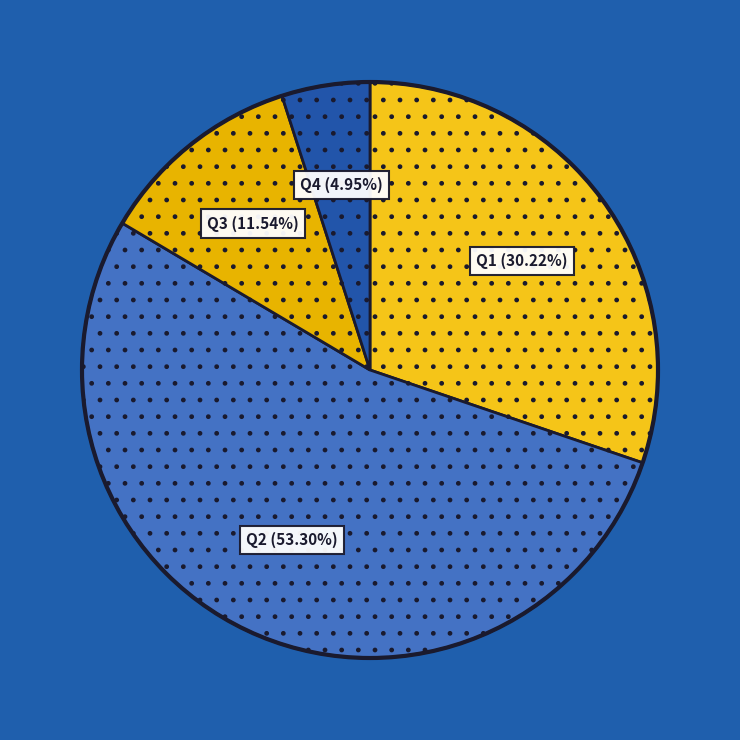

What is the smallest slice in the pie chart?

Q4